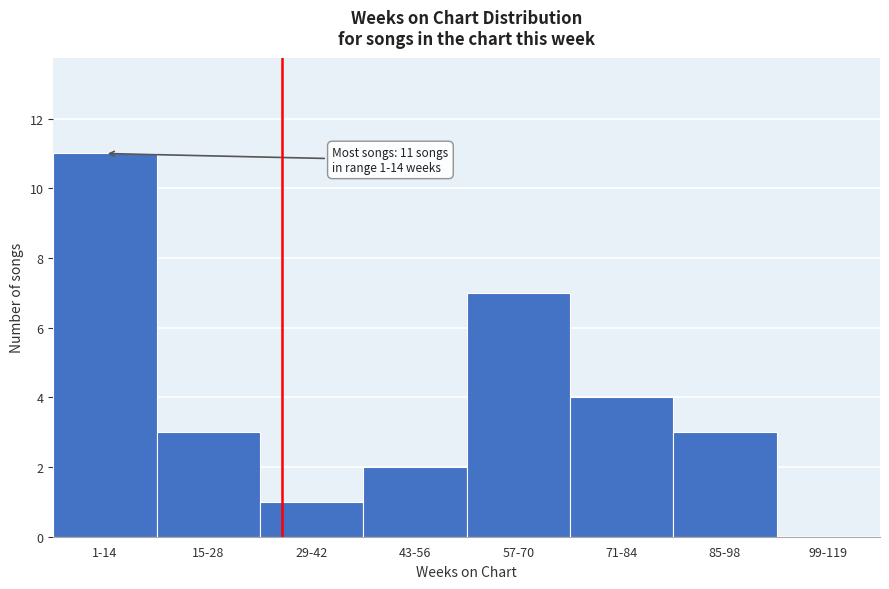

Reading left to right, transcribe all the data shown in this chart.

1-14=11	15-28=3	29-42=1	43-56=2	57-70=7	71-84=4	85-98=3	99-119=0